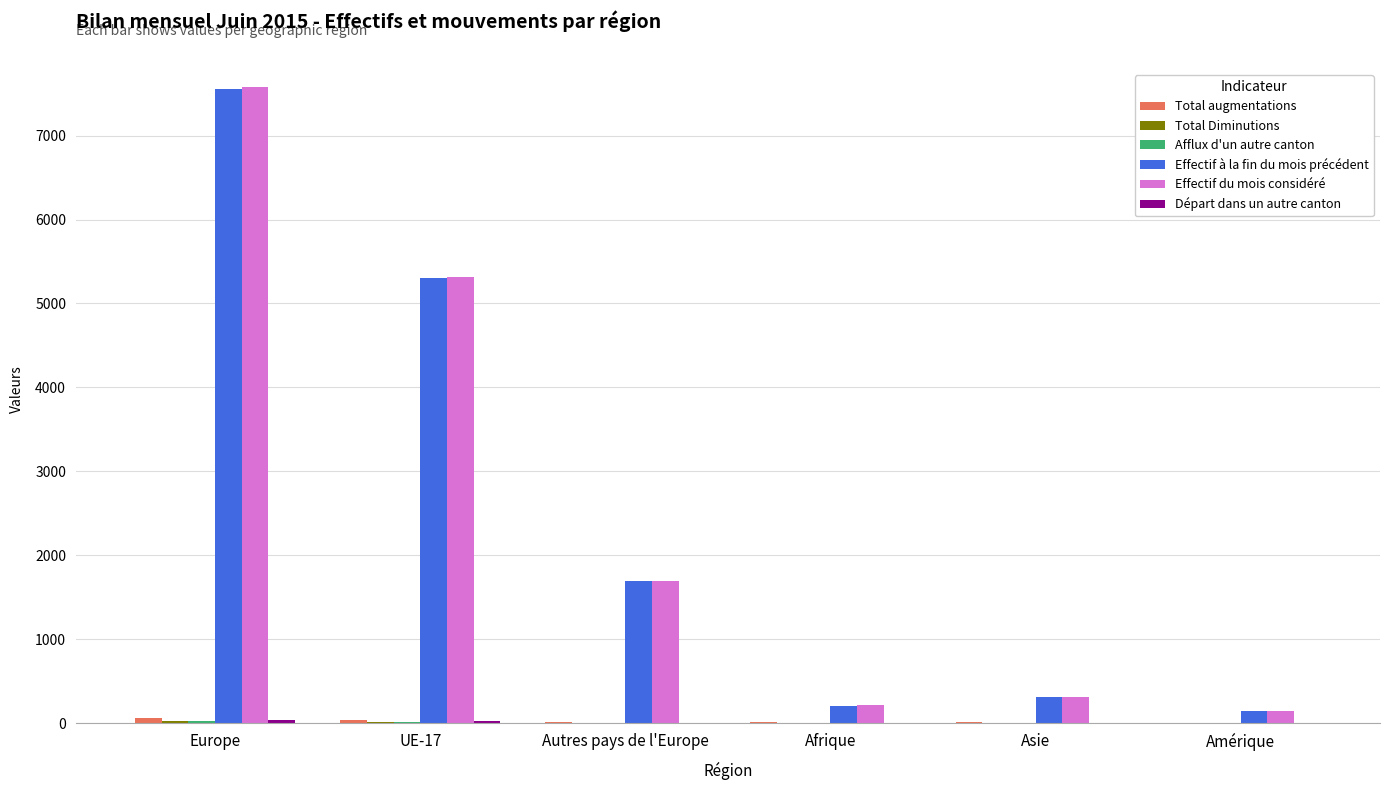

The value of Effectif du mois considéré at UE-17 is 5319. True or false?

True